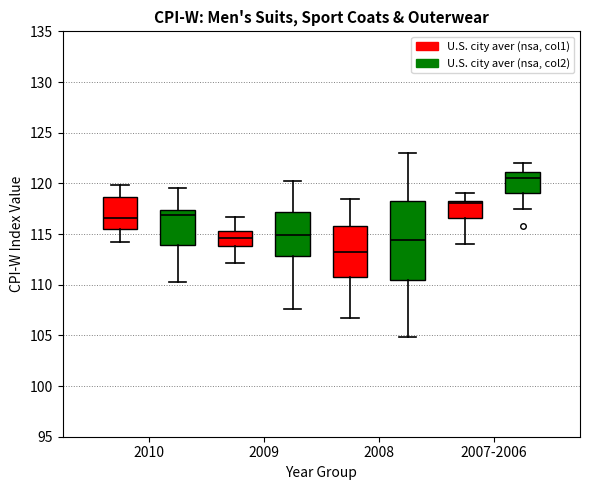

Reading left to right, read every box against the y-axis: the position of its median line, the range the box covers, and the ends of its whiskers. The values are not printed on the chart, so give them approximately, as read against the axis.

2010 (U.S. city aver (nsa, col1)): median 116.5, box 115.5 to 118.5, whiskers 114.0 to 120.0
2010 (U.S. city aver (nsa, col2)): median 117.0, box 114.0 to 117.5, whiskers 110.5 to 119.5
2009 (U.S. city aver (nsa, col1)): median 114.5, box 114.0 to 115.5, whiskers 112.0 to 116.5
2009 (U.S. city aver (nsa, col2)): median 115.0, box 113.0 to 117.0, whiskers 107.5 to 120.0
2008 (U.S. city aver (nsa, col1)): median 113.0, box 110.5 to 116.0, whiskers 106.5 to 118.5
2008 (U.S. city aver (nsa, col2)): median 114.5, box 110.5 to 118.5, whiskers 105.0 to 123.0
2007-2006 (U.S. city aver (nsa, col1)): median 118.0, box 116.5 to 118.5, whiskers 114.0 to 119.0
2007-2006 (U.S. city aver (nsa, col2)): median 120.5, box 119.0 to 121.0, whiskers 117.5 to 122.0